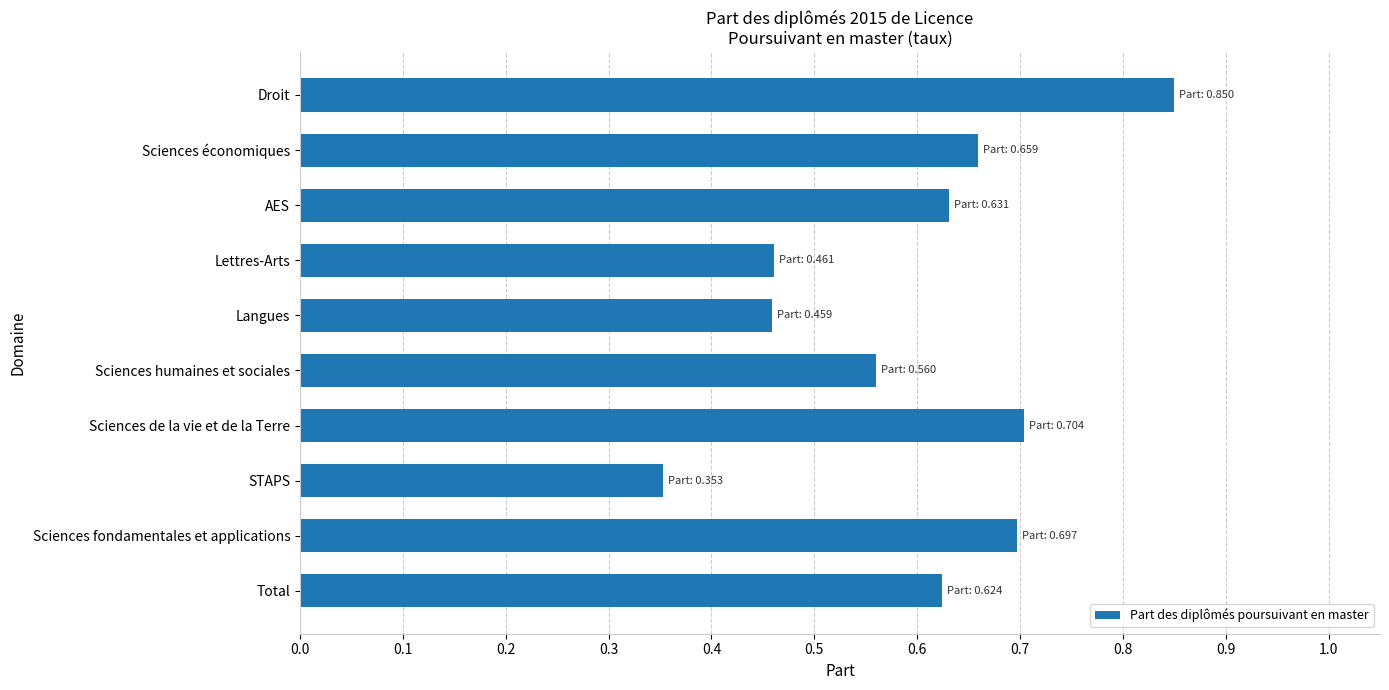

What is the sum of all values?

6.0